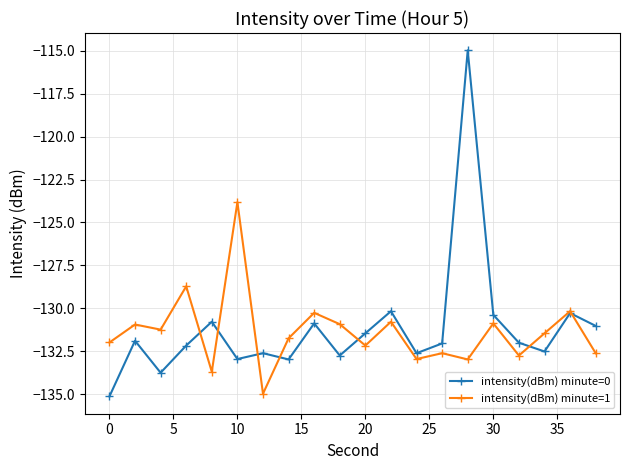

What is the average value of the intensity(dBm) minute=1 series?

-131.4